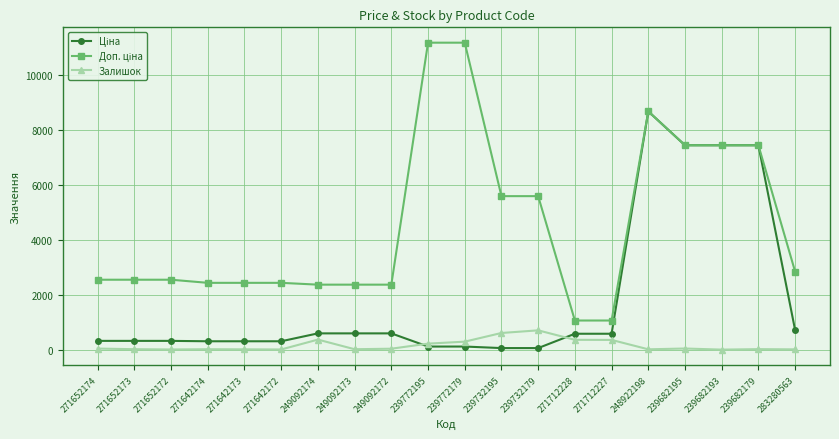

What is the maximum value shown in the chart?

11182.0